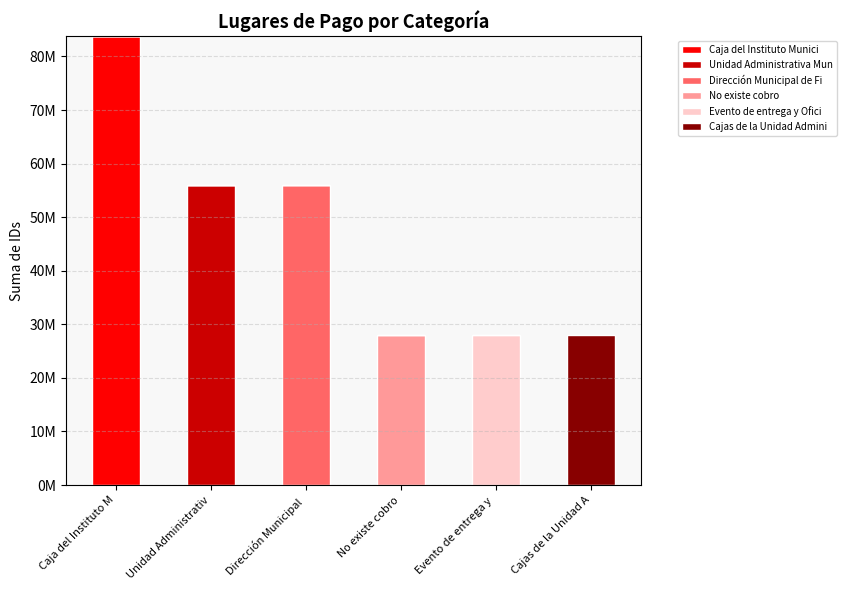

What position from the left is Evento de entrega y ?

5